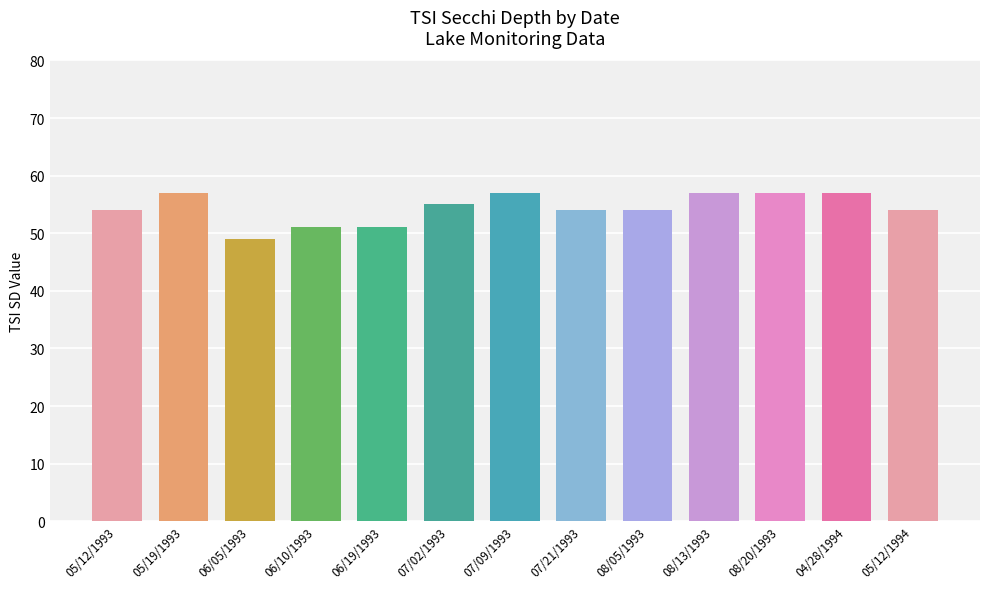

What is the difference between the values at 07/09/1993 and 05/12/1994?

3